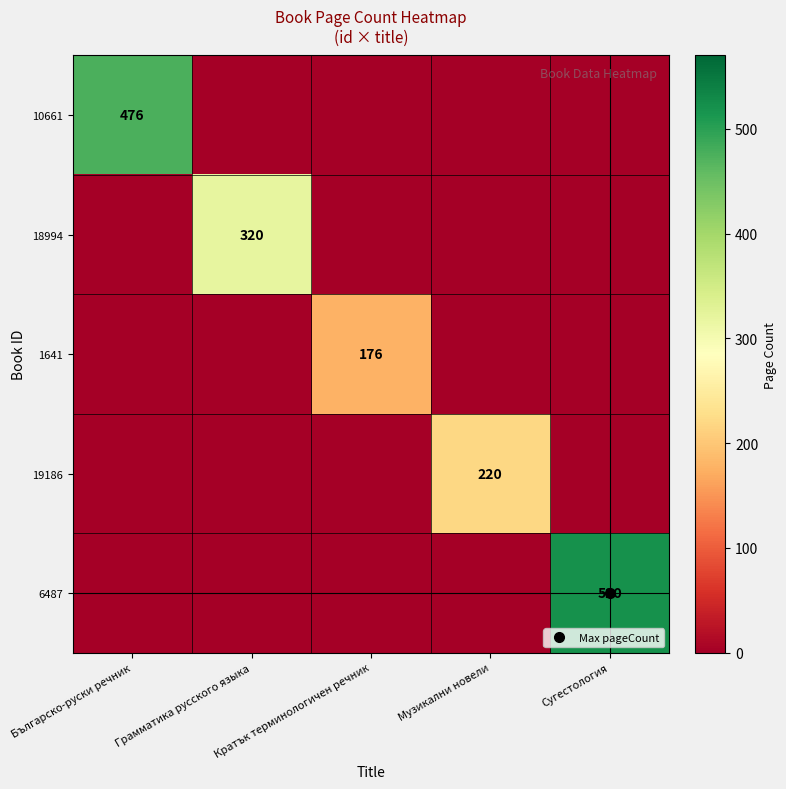

What is the sum of all 6487 values?

520